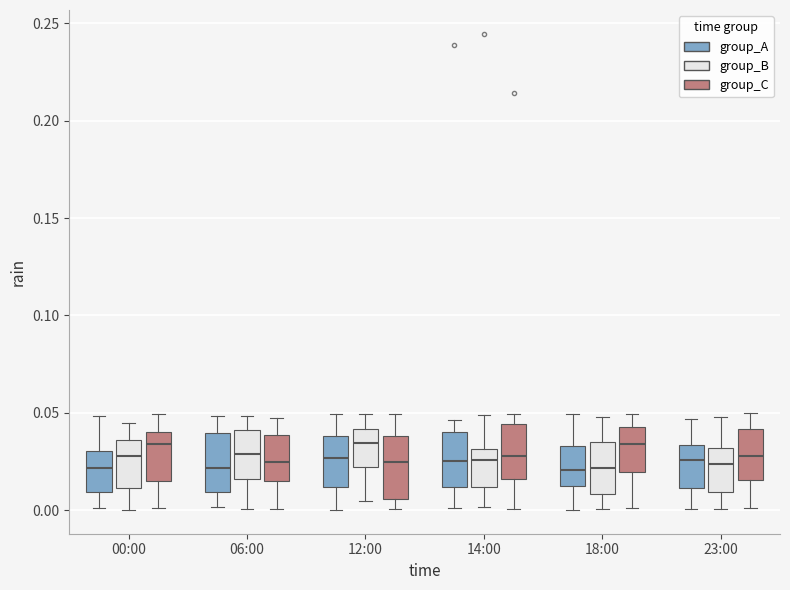

Reading left to right, read every box against the y-axis: the position of its median line, the range the box covers, and the ends of its whiskers. The values are not printed on the chart, so give them approximately, as read against the axis.

00:00 (group_A): median 0.020, box 0.010 to 0.030, whiskers 0.000 to 0.050
00:00 (group_B): median 0.030, box 0.010 to 0.035, whiskers 0.000 to 0.045
00:00 (group_C): median 0.035, box 0.015 to 0.040, whiskers 0.000 to 0.050
06:00 (group_A): median 0.020, box 0.010 to 0.040, whiskers 0.000 to 0.050
06:00 (group_B): median 0.030, box 0.015 to 0.040, whiskers 0.000 to 0.050
06:00 (group_C): median 0.025, box 0.015 to 0.040, whiskers 0.000 to 0.050
12:00 (group_A): median 0.025, box 0.010 to 0.040, whiskers 0.000 to 0.050
12:00 (group_B): median 0.035, box 0.020 to 0.040, whiskers 0.005 to 0.050
12:00 (group_C): median 0.025, box 0.005 to 0.040, whiskers 0.000 to 0.050
14:00 (group_A): median 0.025, box 0.010 to 0.040, whiskers 0.000 to 0.045
14:00 (group_B): median 0.025, box 0.010 to 0.030, whiskers 0.000 to 0.050
14:00 (group_C): median 0.030, box 0.015 to 0.045, whiskers 0.000 to 0.050
18:00 (group_A): median 0.020, box 0.010 to 0.035, whiskers 0.000 to 0.050
18:00 (group_B): median 0.020, box 0.010 to 0.035, whiskers 0.000 to 0.050
18:00 (group_C): median 0.035, box 0.020 to 0.045, whiskers 0.000 to 0.050
23:00 (group_A): median 0.025, box 0.010 to 0.035, whiskers 0.000 to 0.045
23:00 (group_B): median 0.025, box 0.010 to 0.030, whiskers 0.000 to 0.050
23:00 (group_C): median 0.030, box 0.015 to 0.040, whiskers 0.000 to 0.050